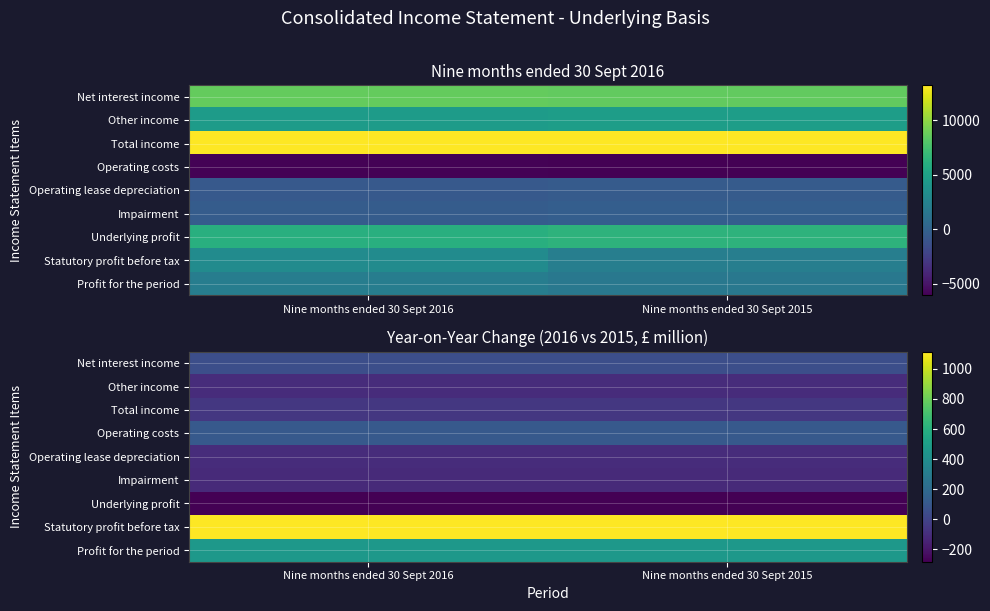

List the series in order of their peak value, lowest first.

Underlying profit, Impairment, Other income, Operating lease depreciation, Total income, Net interest income, Operating costs, Profit for the period, Statutory profit before tax